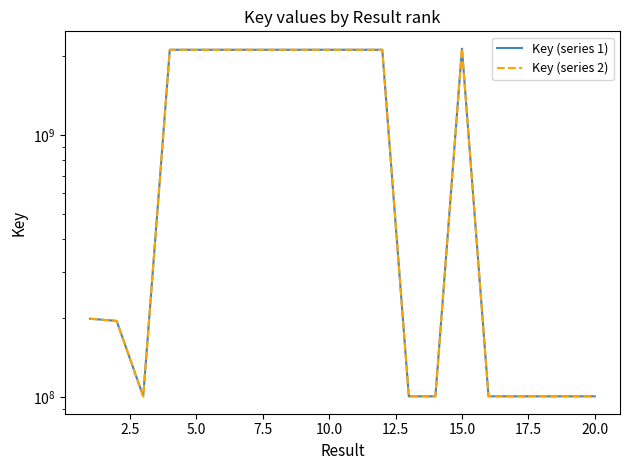

Which series has the widest spread of values?

Key (series 1)